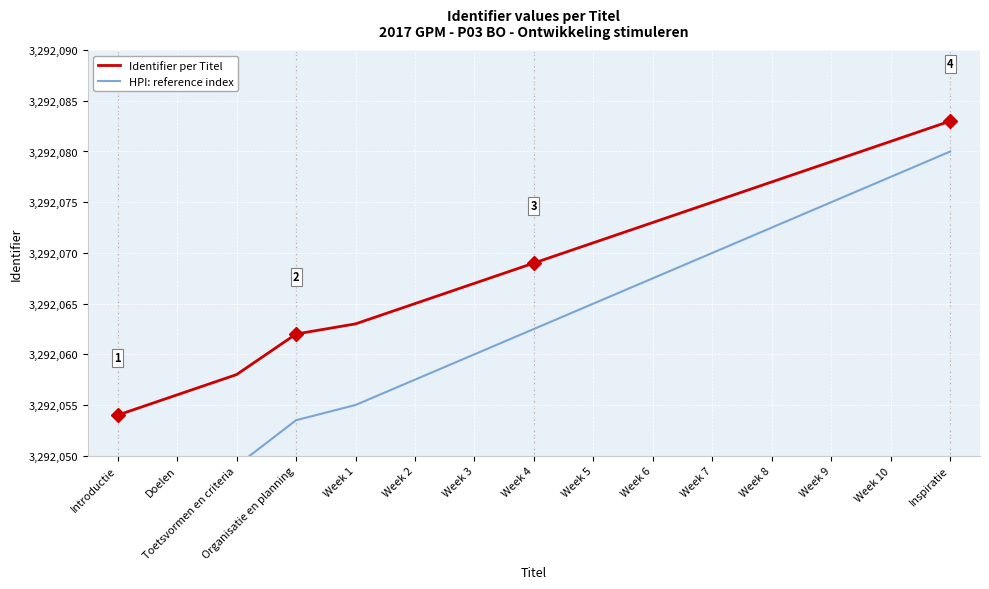

Rank the series at Week 3 from highest to lowest value.

Identifier per Titel, HPI: reference index